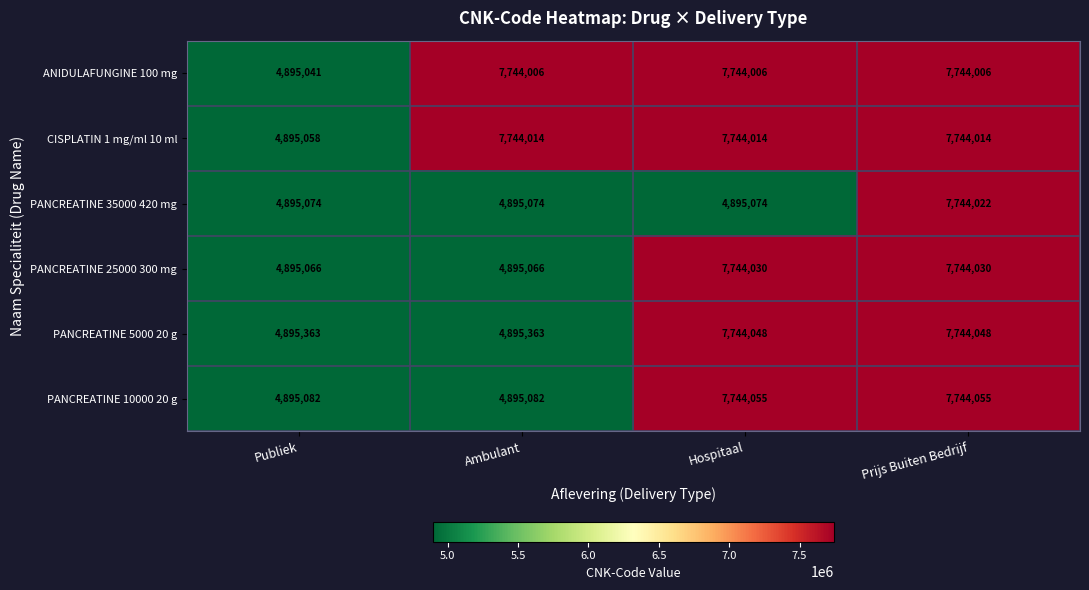

What is the total value across all series at Ambulant?

35068605